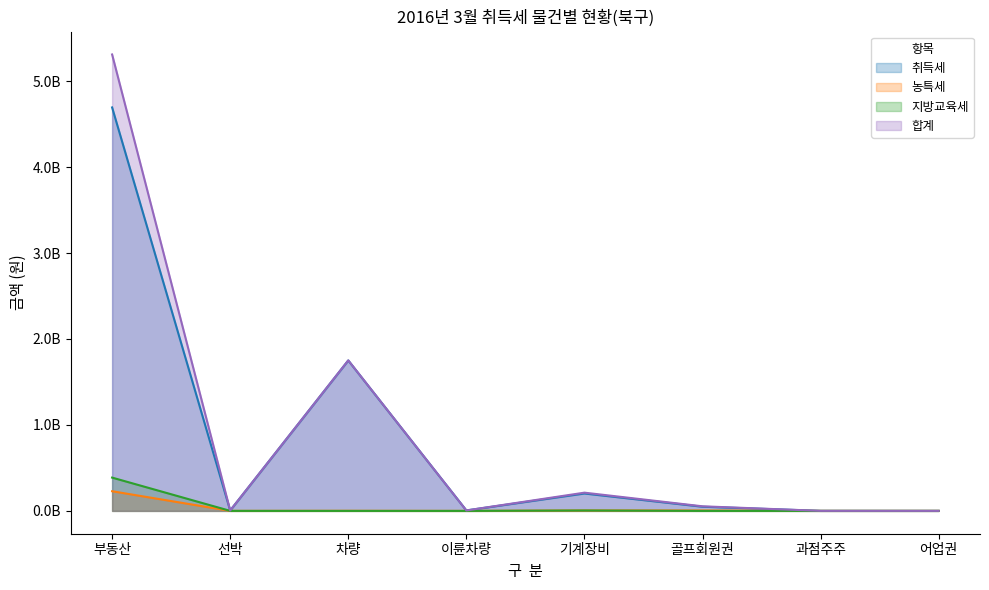

What is the label of the 5th point from the right?

이륜차량